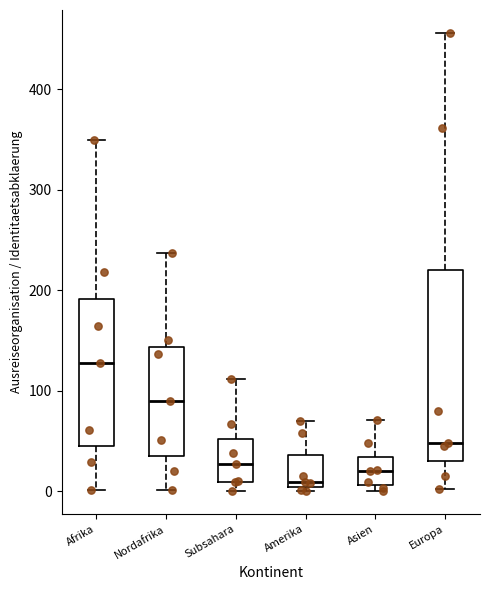

Which box's median line is the highest?

Afrika